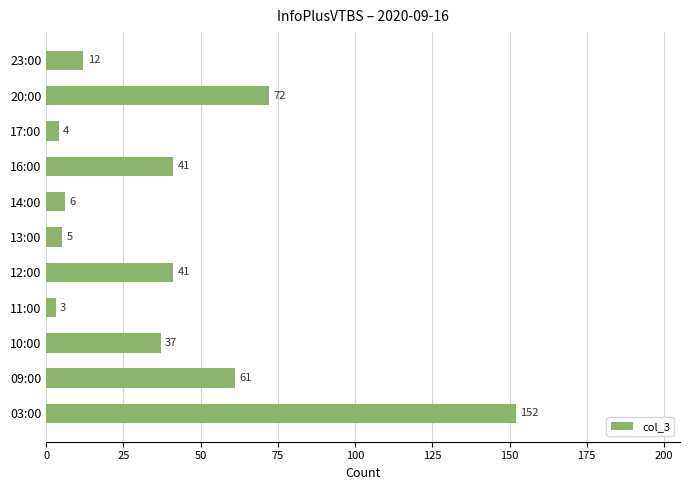

What value does the data have at 20:00?

72